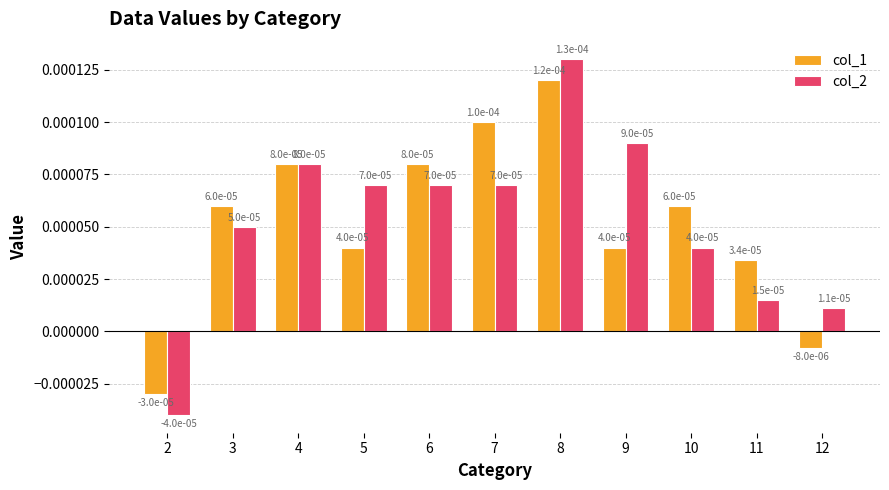

At which category is the sum across all series the highest?

8